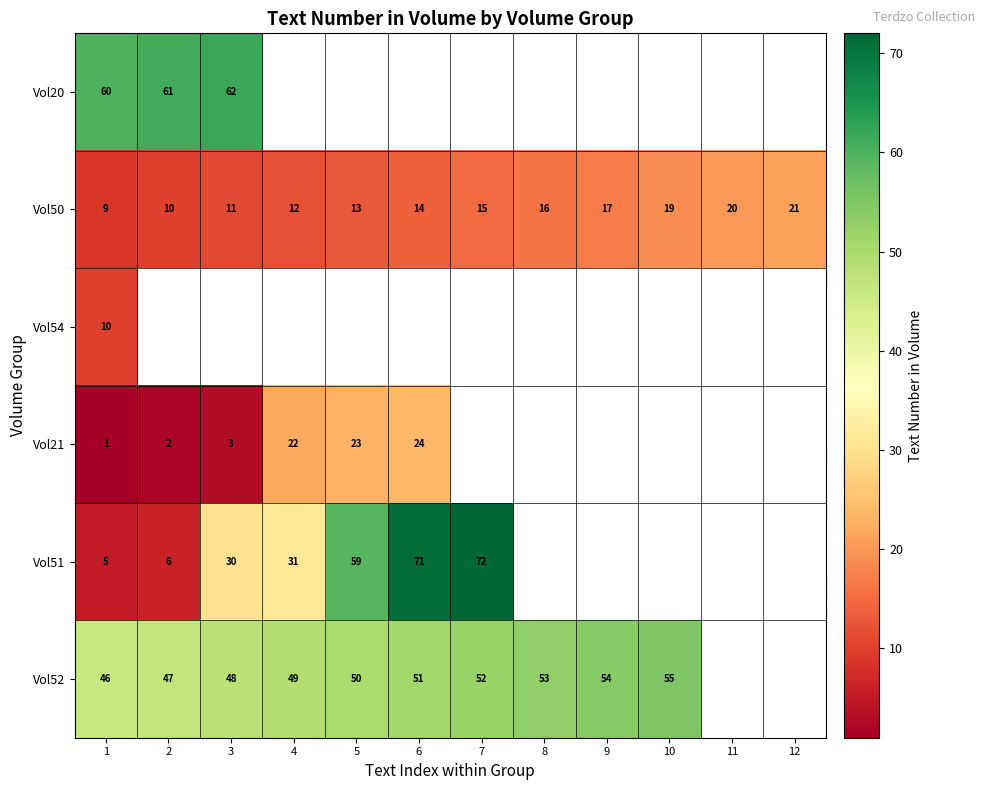

Which has a higher value, 10 or 9?

9